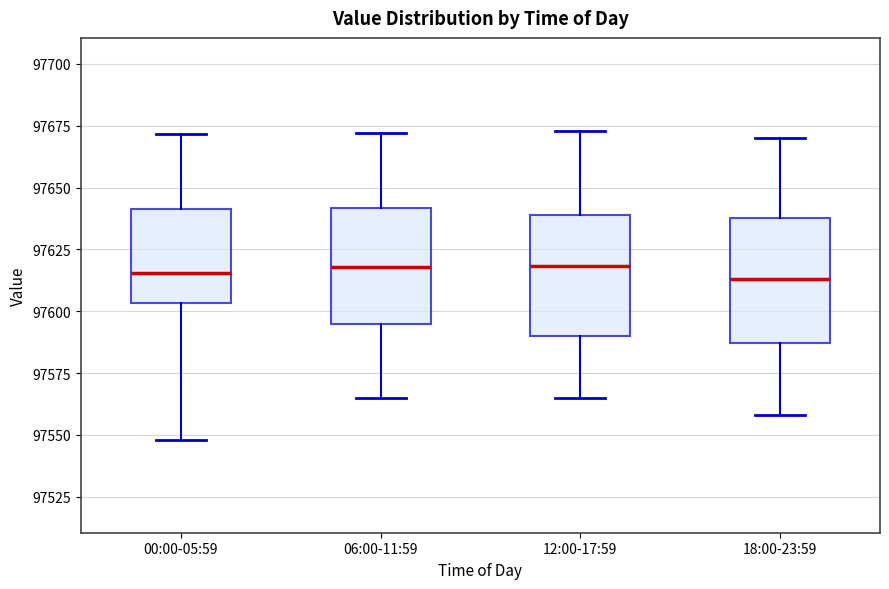

Where does the upper whisker of the box for 18:00-23:59 end on the y-axis? The values are not printed on the chart, so give them approximately, as read against the axis.

97670